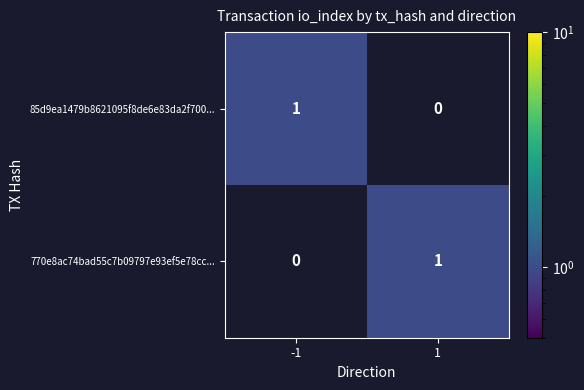

List the labels in order of 85d9ea1479b8621095f8de6e83da2f700... value, smallest first.

1, -1